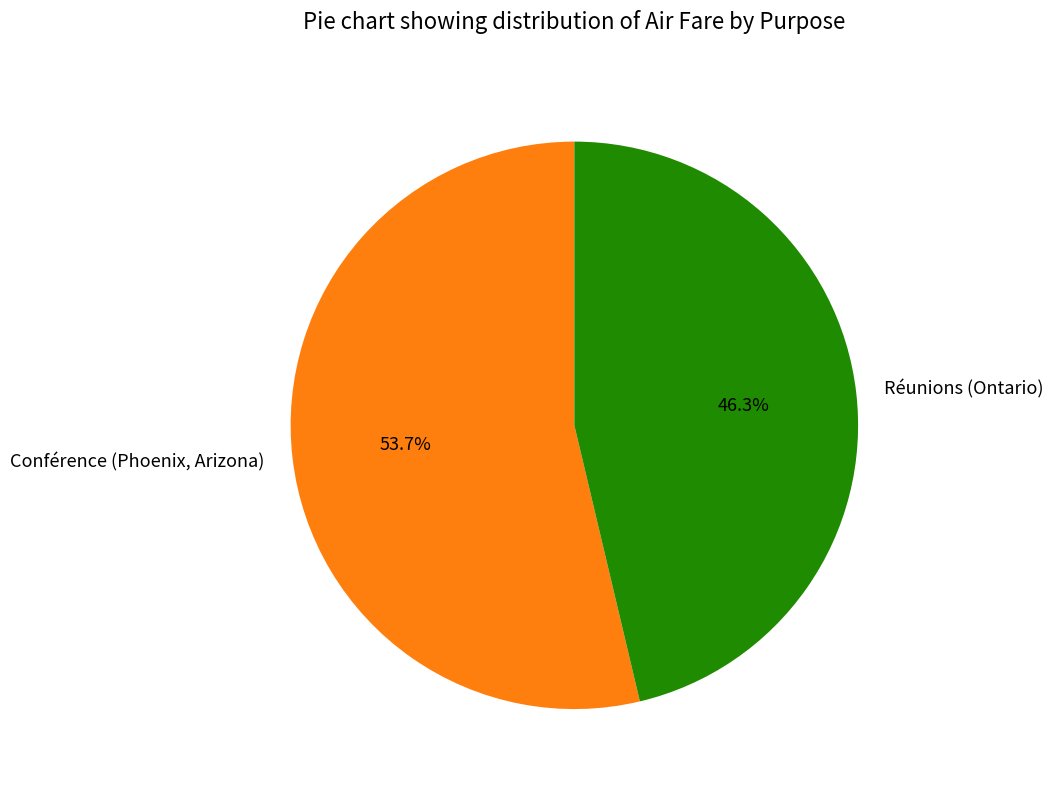

What percentage is the Conférence (Phoenix, Arizona) slice, to the nearest percent?

54%